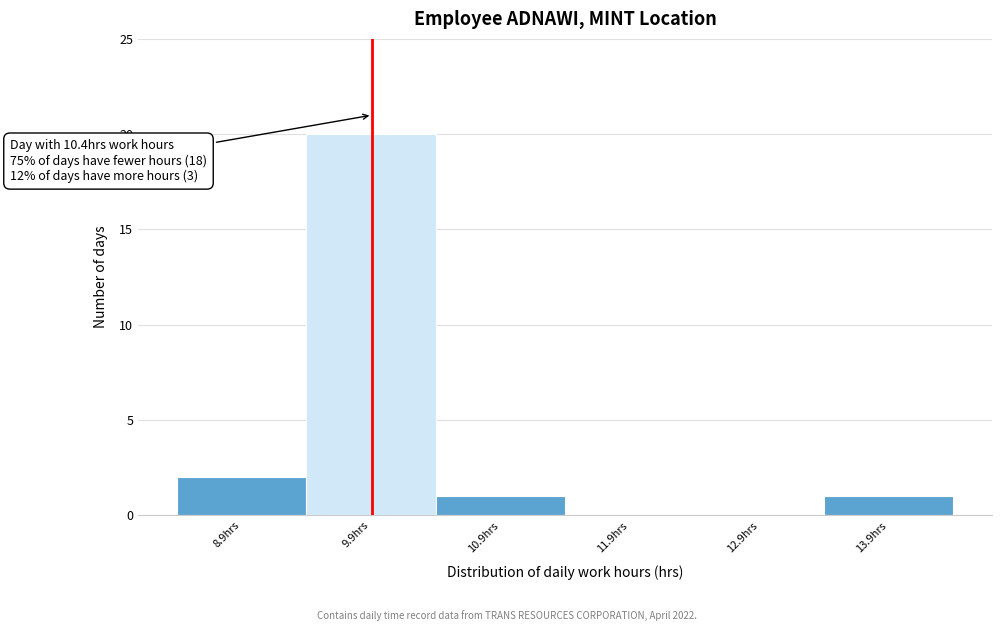

Reading left to right, what are all the values shown in this chart?

8.9hrs=2	9.9hrs=20	10.9hrs=1	11.9hrs=0	12.9hrs=0	13.9hrs=1